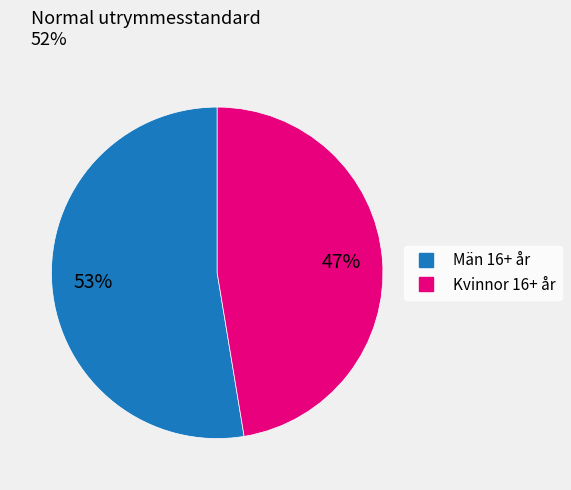

Count the number of slices in the pie.

2